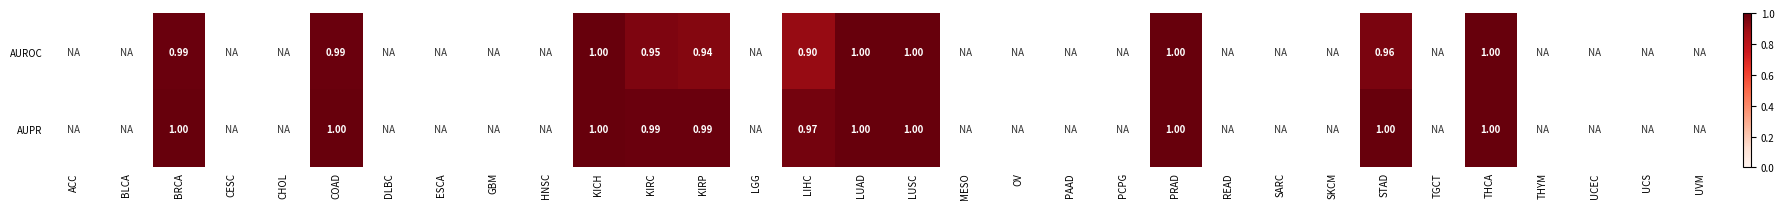

Rank the series at KIRP from lowest to highest value.

AUROC, AUPR